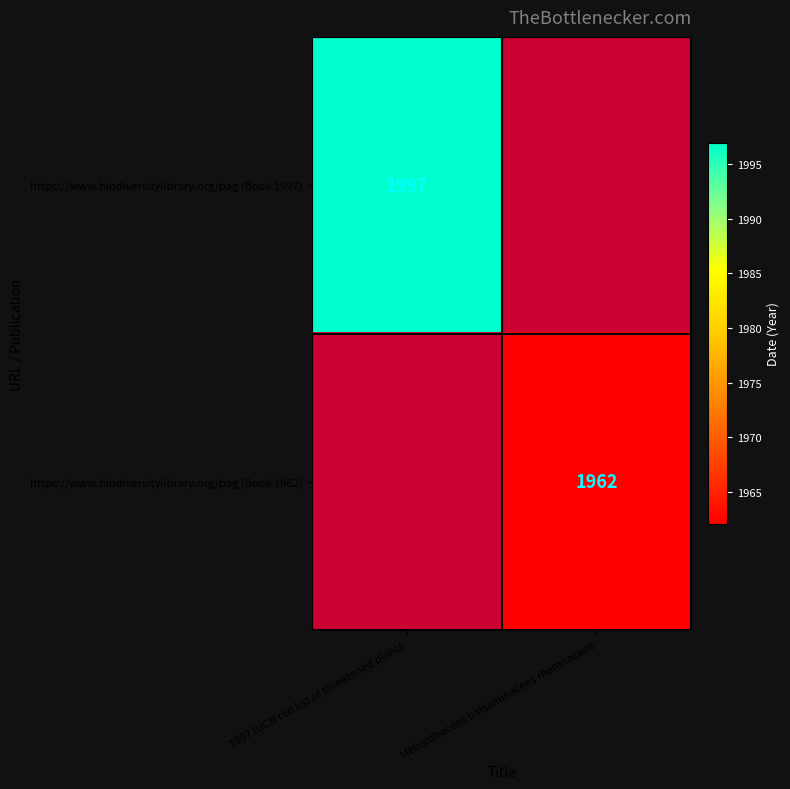

The https://www.biodiversitylibrary.org/pag (Book 1997) series shows 1997 at 1997 IUCN red list of threatened plants. True or false?

True